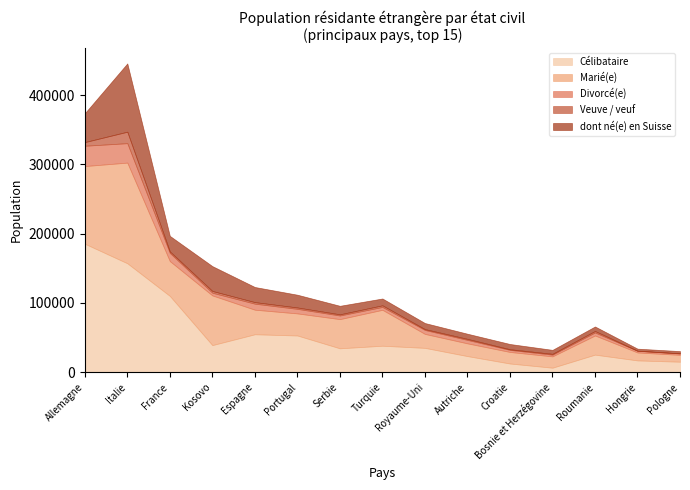

Does the chart have visible grid lines?

No